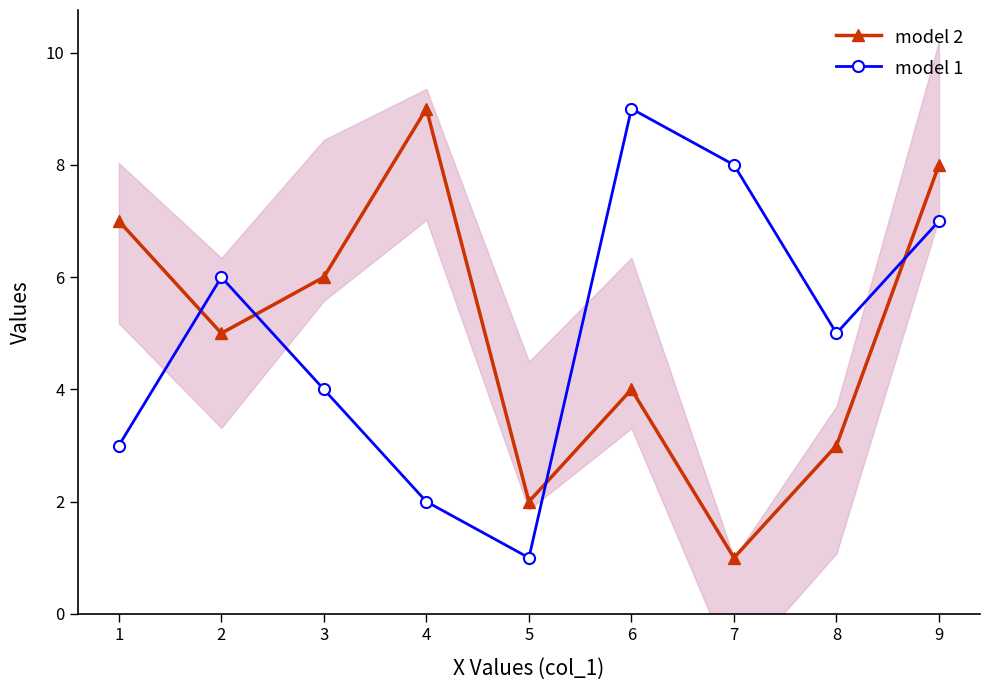

List the labels in order of model 1 value, smallest first.

5, 4, 1, 3, 8, 2, 9, 7, 6